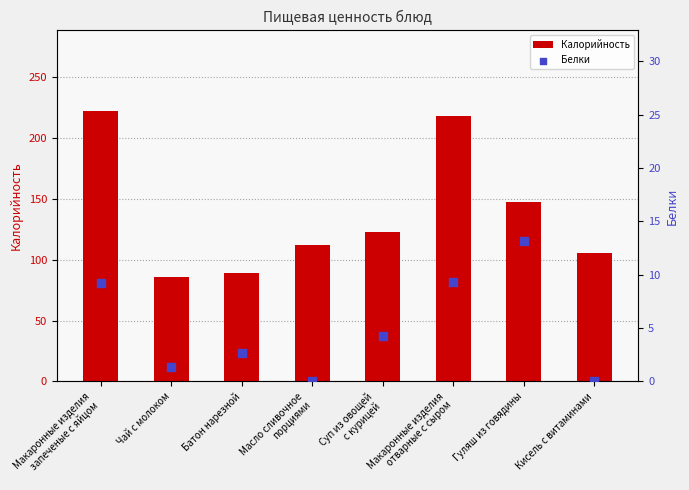

At how many categories does at least one series exceed 133?

3